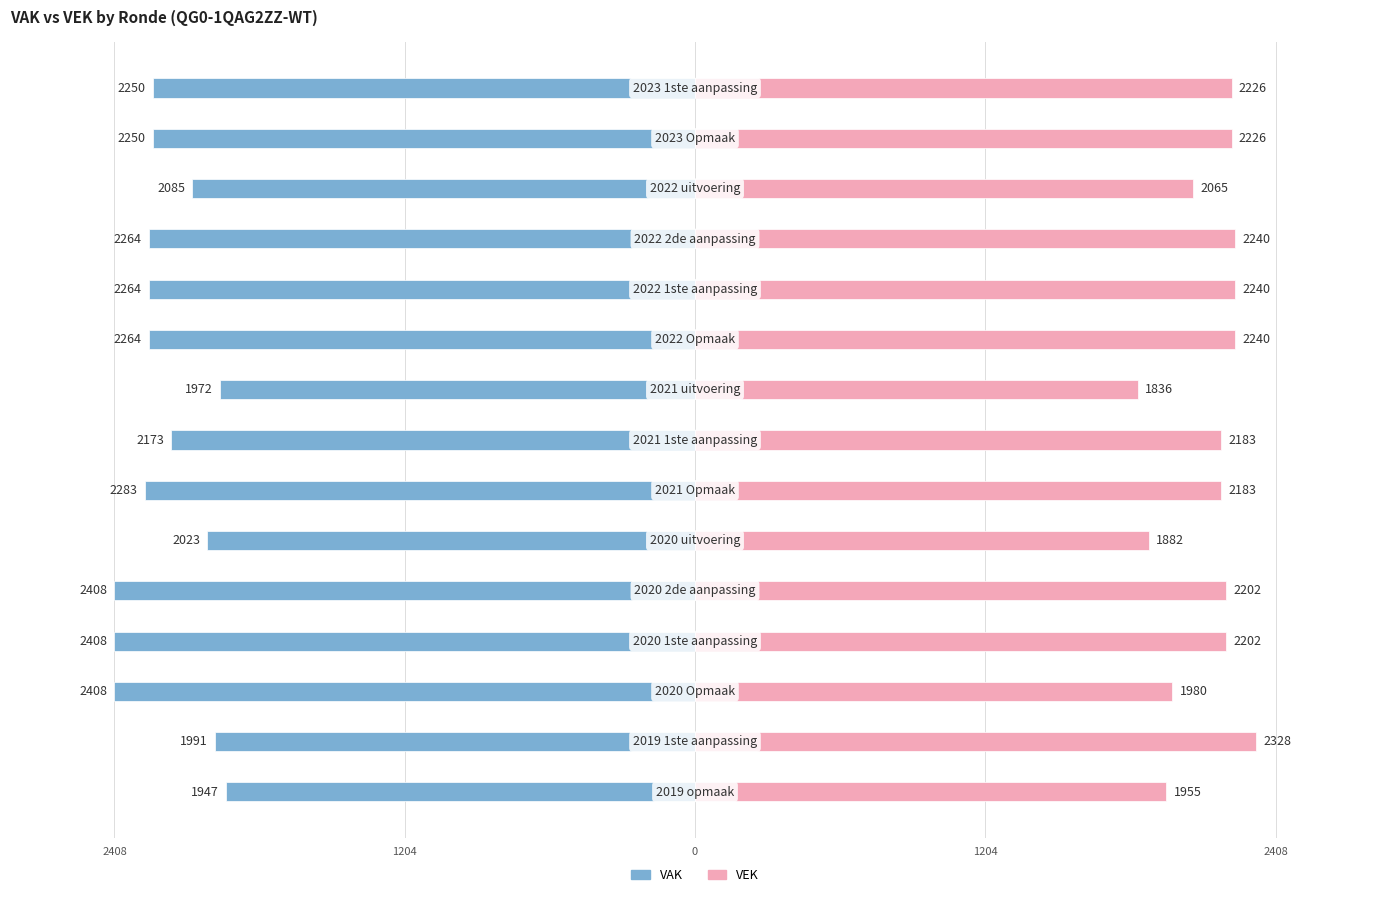

Count the number of categories in the chart.

15